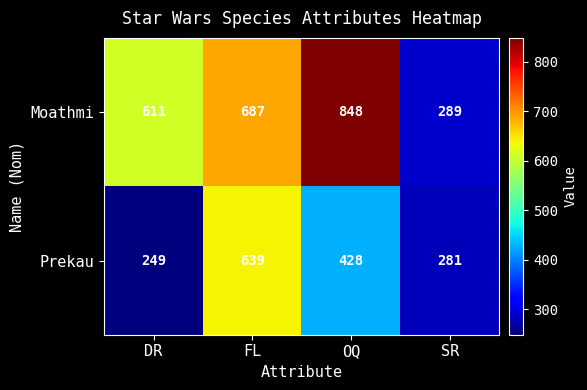

How many values in the Prekau series are below 428?

2